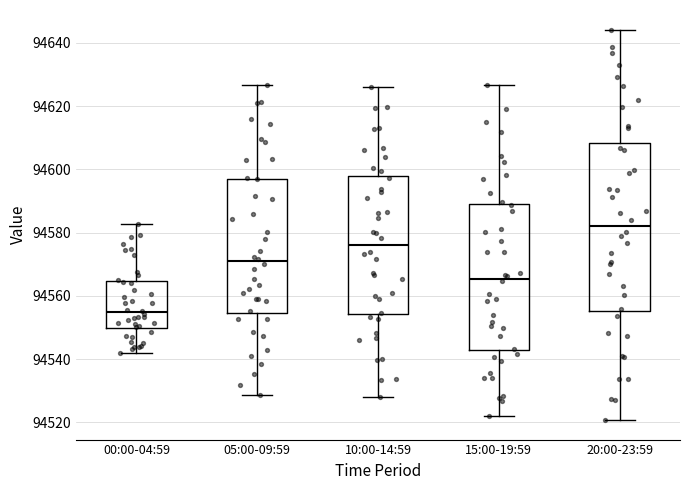

Which box has the lowest median line?

00:00-04:59